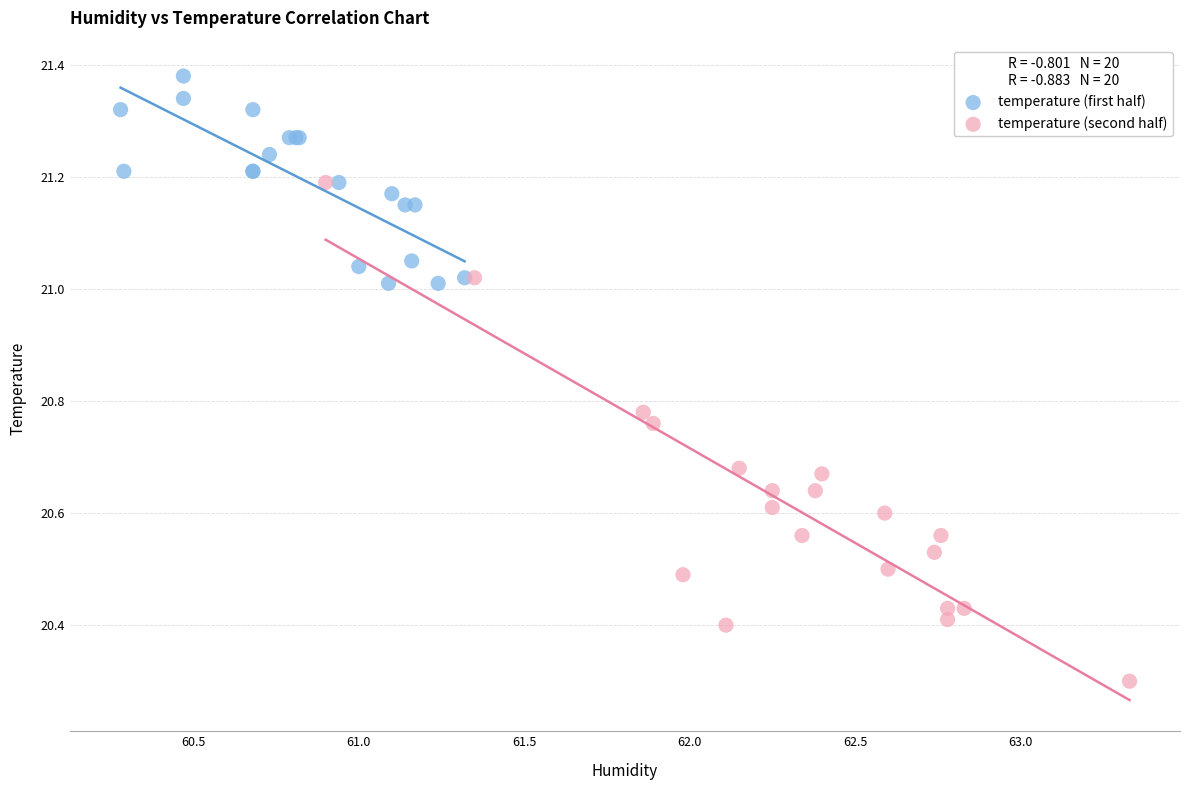

Which series has the widest spread of Y values?

temperature (second half)